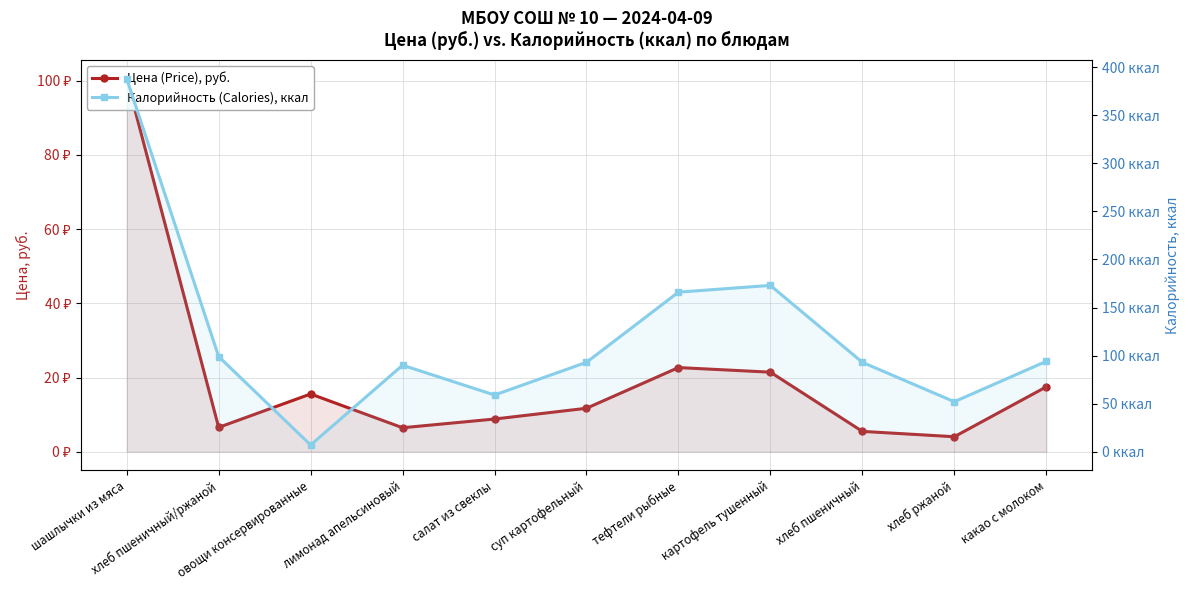

How many values in the Калорийность (Calories), ккал series are below 93?

4